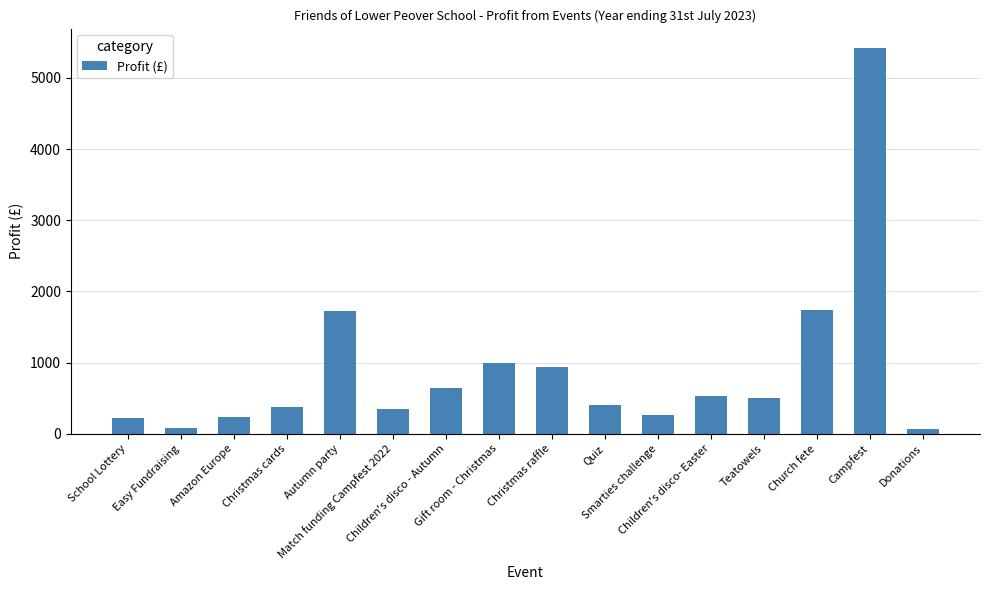

What is the sum of the values at Campfest and Children's disco - Autumn?

6069.3